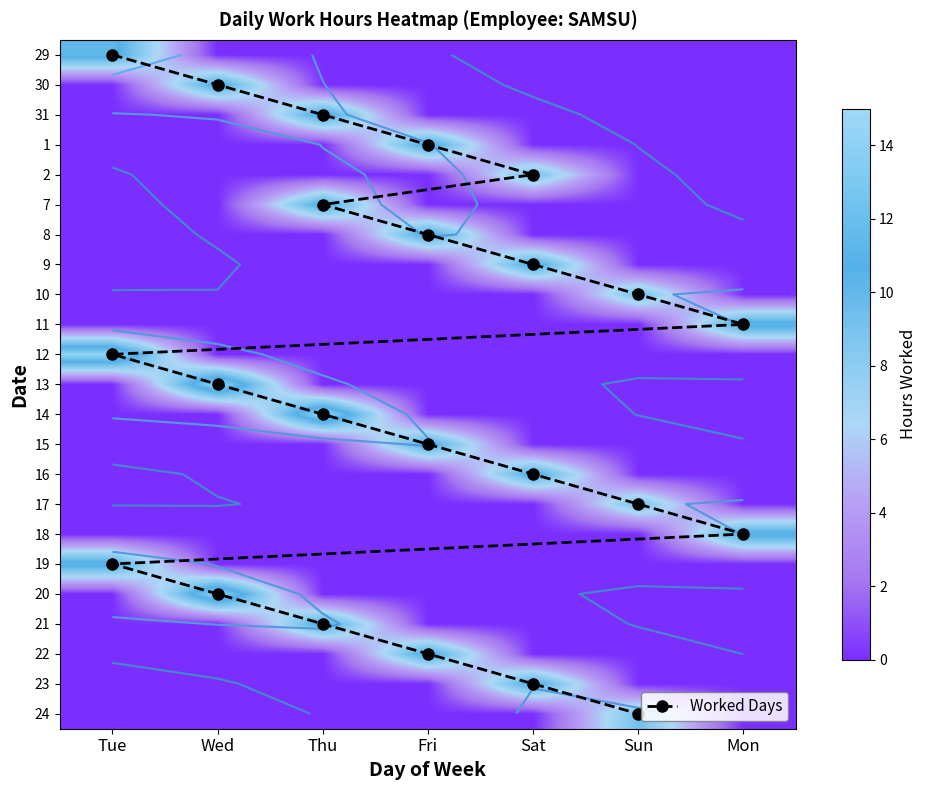

Between Tue and Thu, which series saw the biggest shift?

21